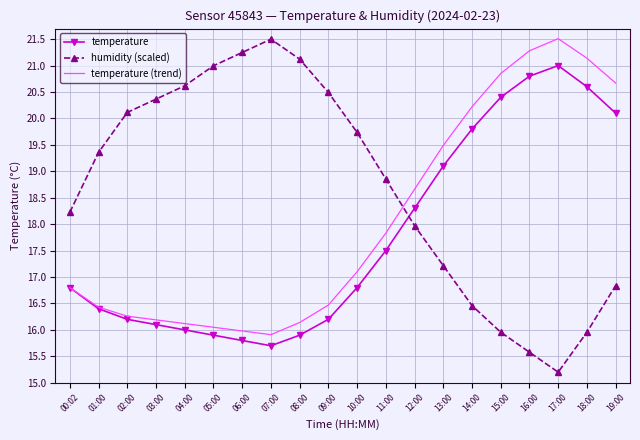

Rank the series at 11:00 from highest to lowest value.

humidity (scaled), temperature (trend), temperature